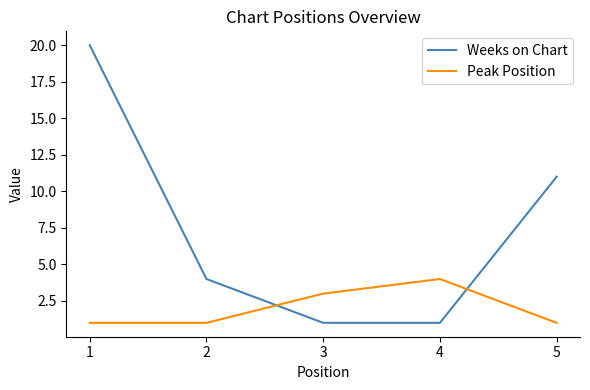

Reading left to right, transcribe all the data shown in this chart.

Weeks on Chart: 20	4	1	1	11
Peak Position: 1	1	3	4	1